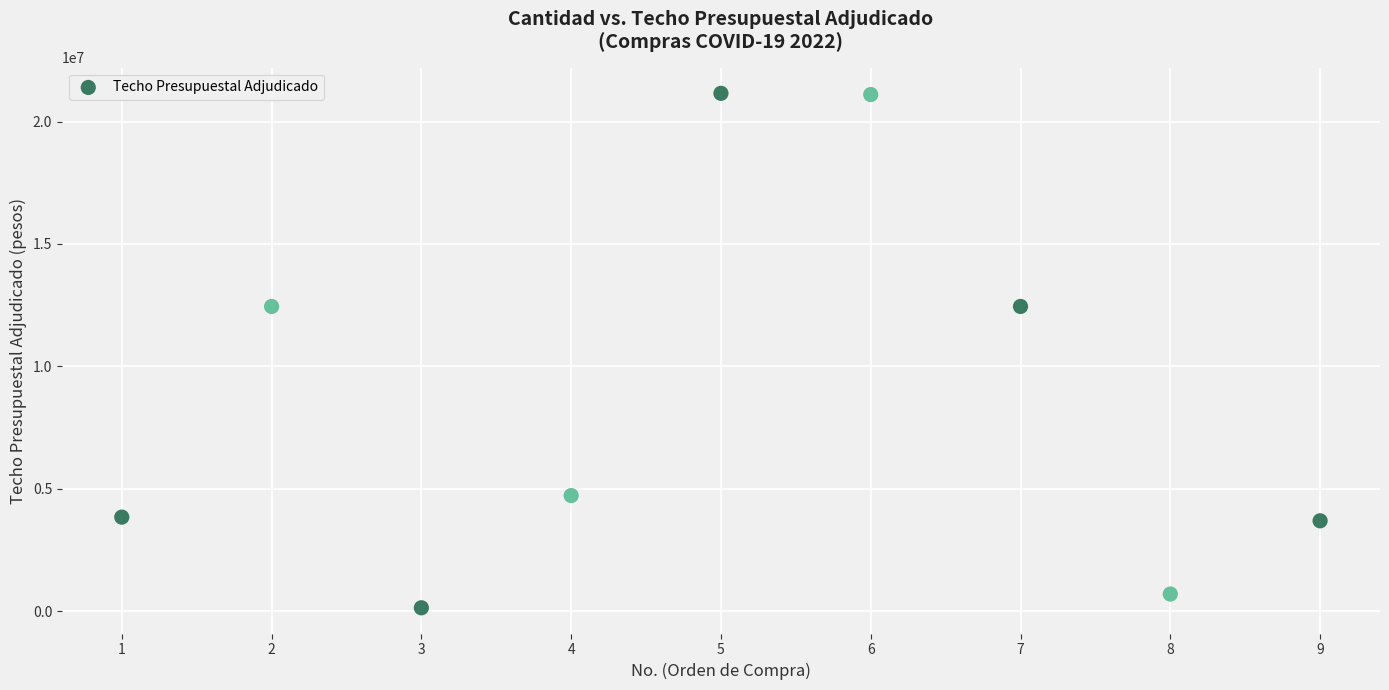

What is the average X value?

5.0